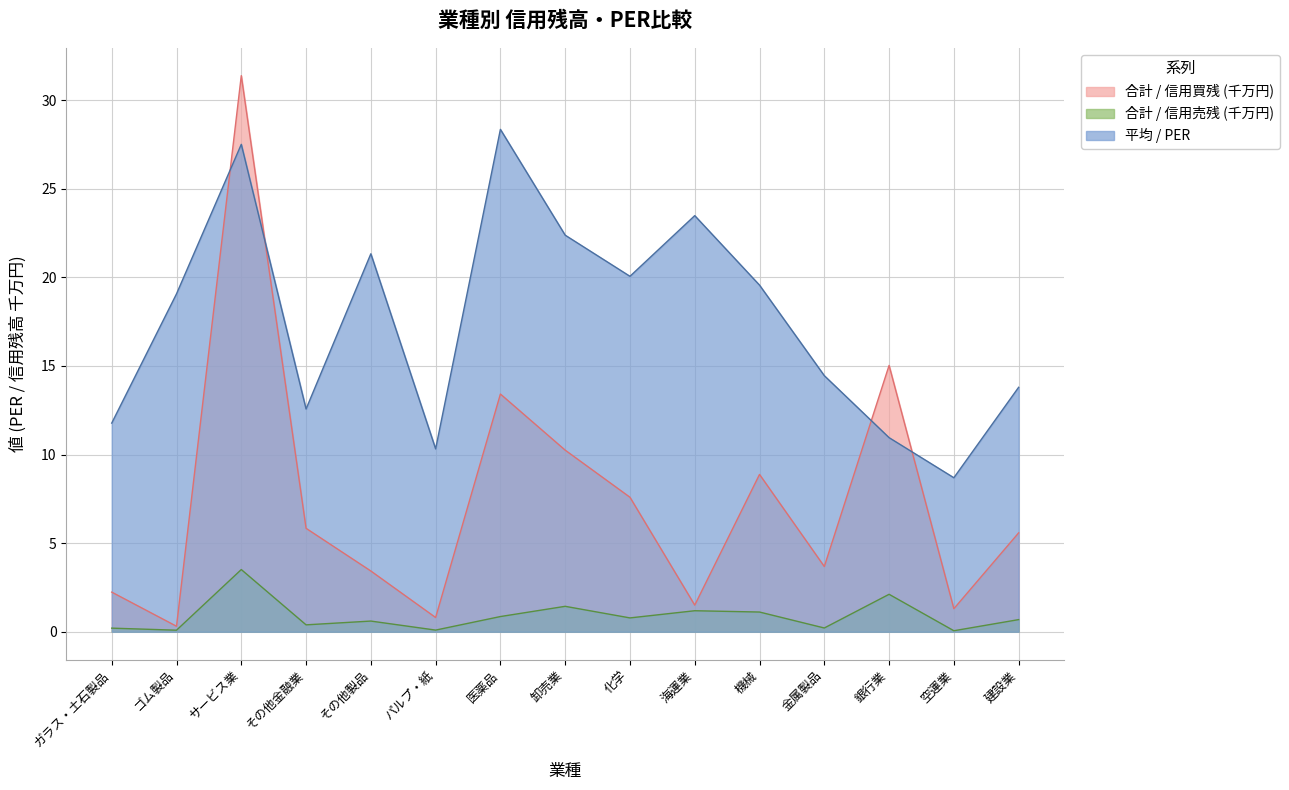

List the series in order of their overall mean, lowest first.

合計 / 信用売残 (千万円), 合計 / 信用買残 (千万円), 平均 / PER